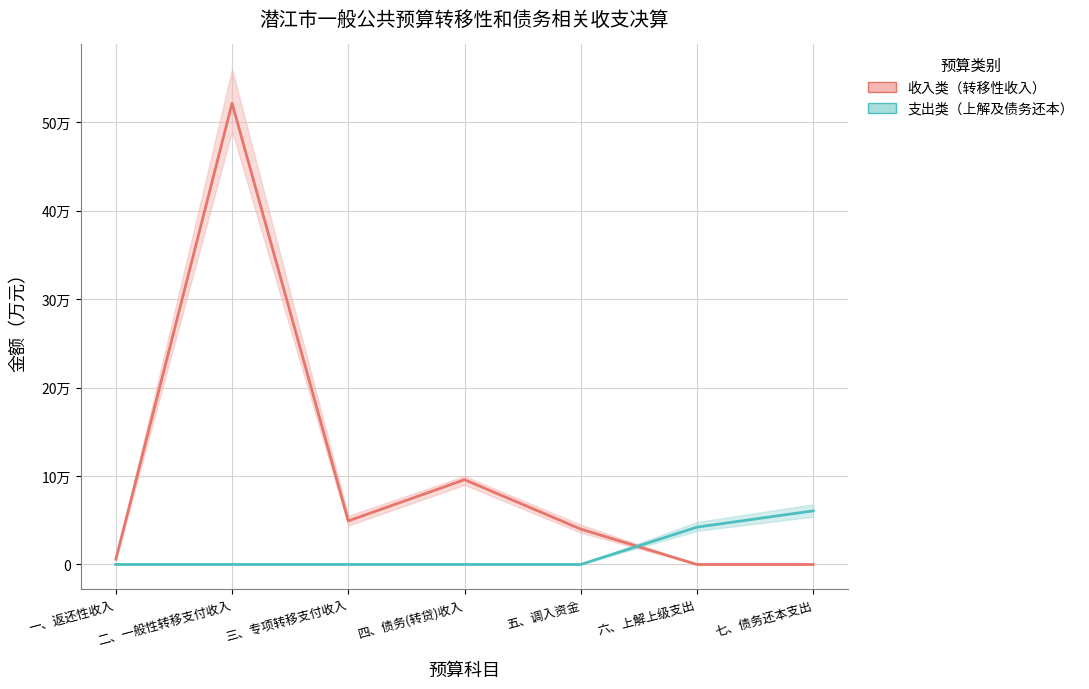

True or false: 收入类（转移性收入） has more than 0 interior local peaks.

True